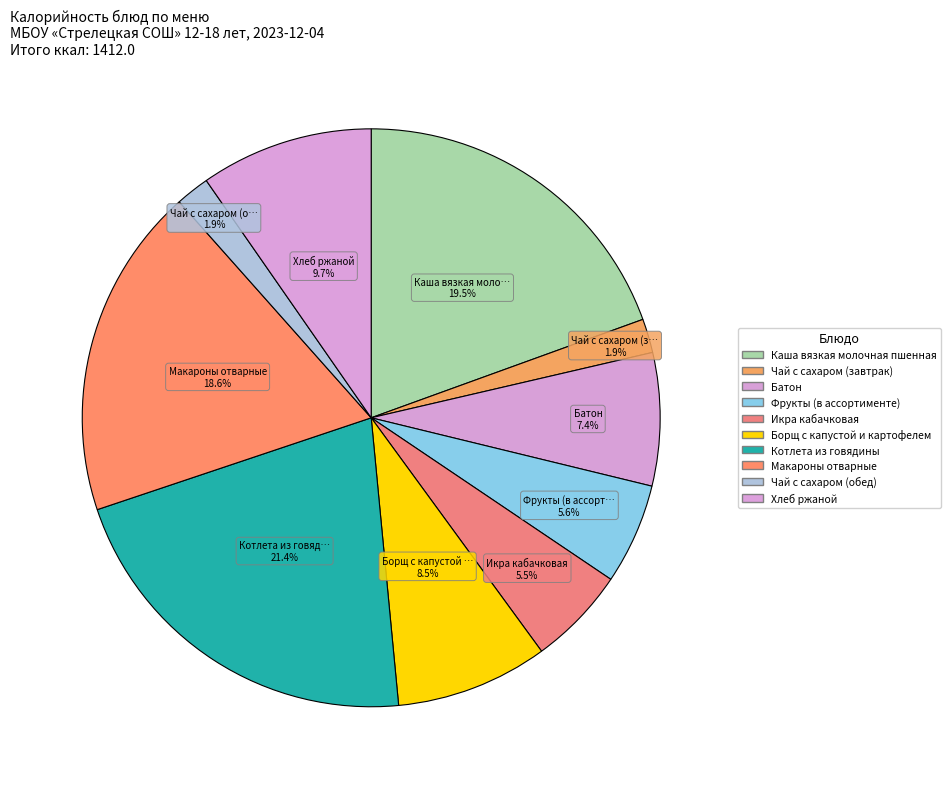

Does Батон represent more than half of the total?

No